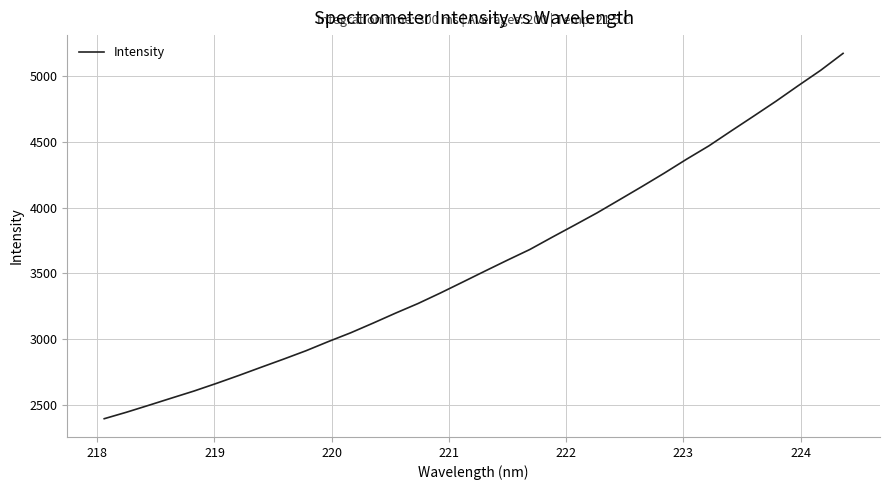

True or false: there are more than 2 points higher than both neighbors.

False